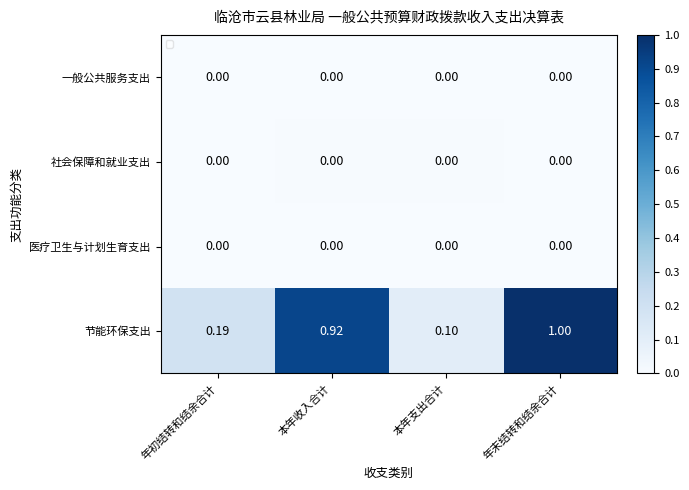

Rank the series at 本年收入合计 from lowest to highest value.

一般公共服务支出, 医疗卫生与计划生育支出, 社会保障和就业支出, 节能环保支出